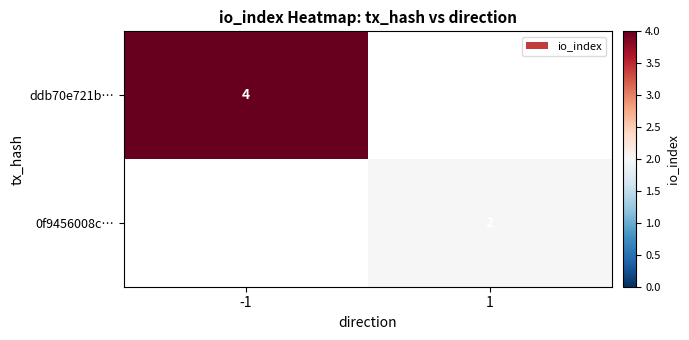

What is the greatest value displayed?

4.0